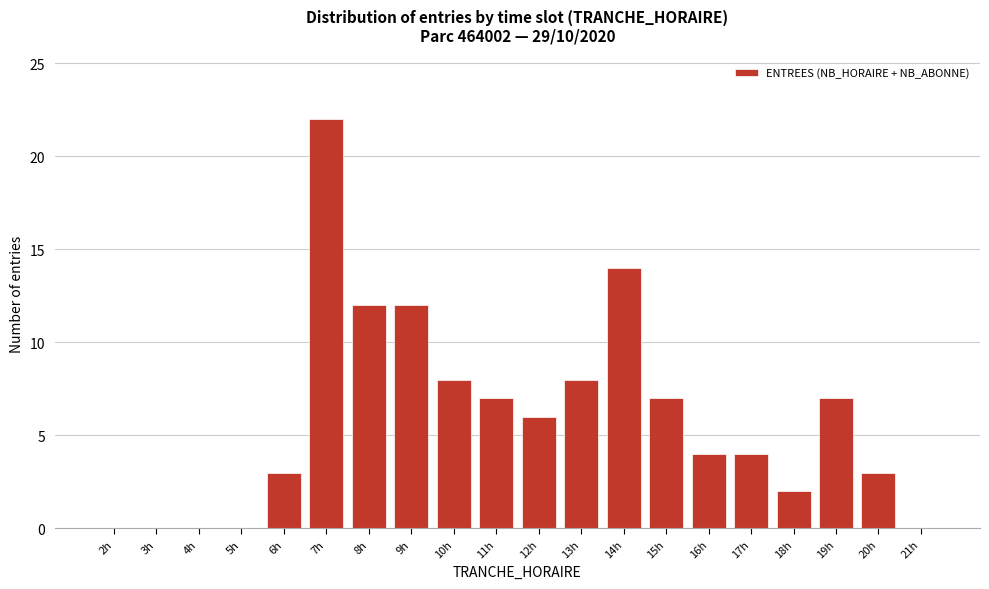

Reading left to right, transcribe all the data shown in this chart.

2h=0	3h=0	4h=0	5h=0	6h=3	7h=22	8h=12	9h=12	10h=8	11h=7	12h=6	13h=8	14h=14	15h=7	16h=4	17h=4	18h=2	19h=7	20h=3	21h=0